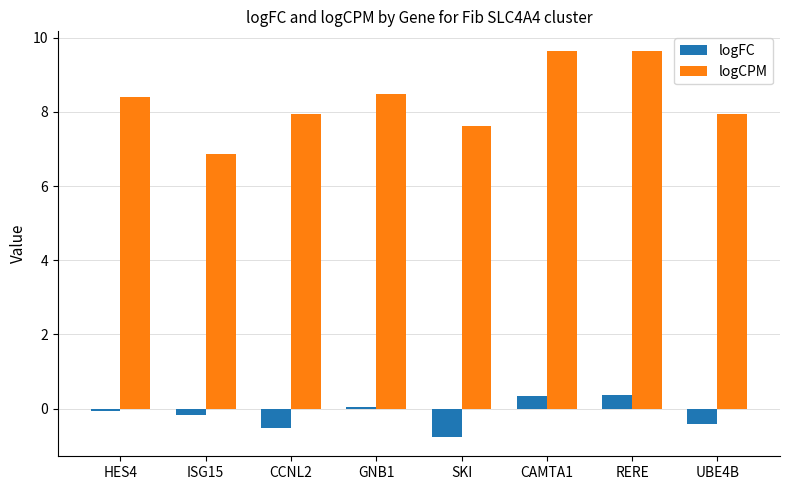

Is it true that logCPM equals 4.5 at SKI?

False